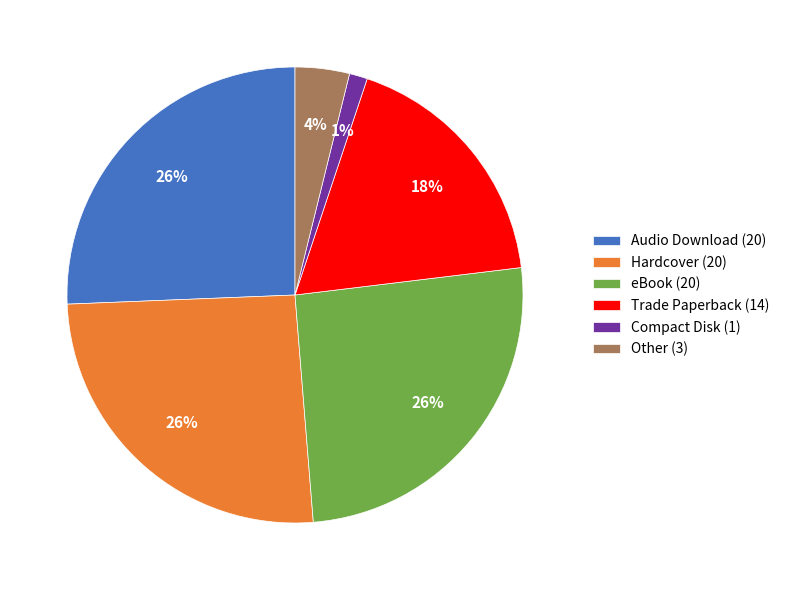

To the nearest percent, what percentage of the pie is Other?

4%